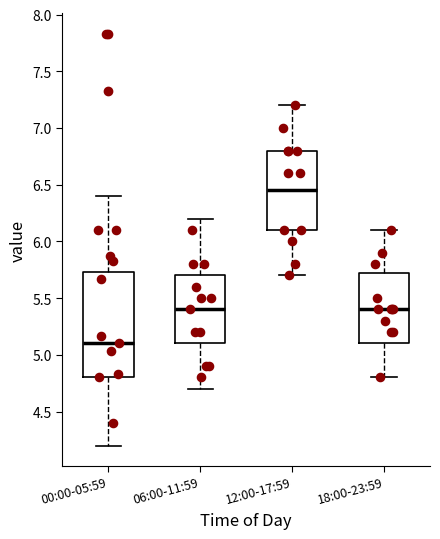

Which box has the lowest median line?

00:00-05:59